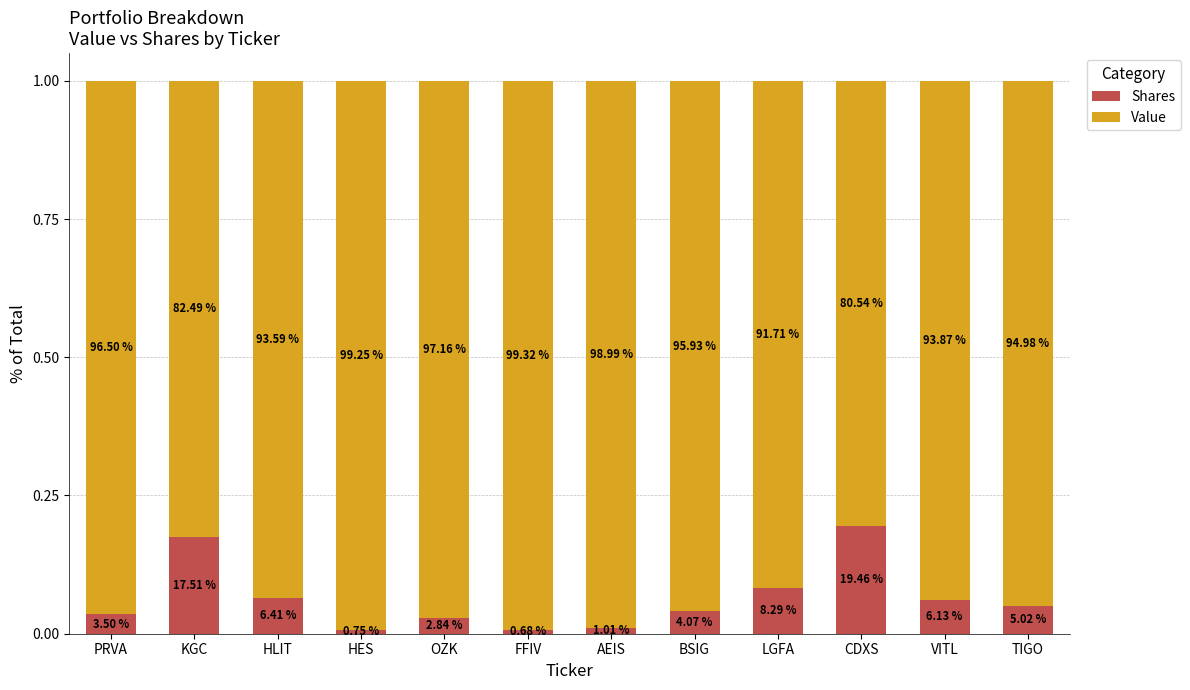

What is the difference between the Value values at AEIS and LGFA?

0.1